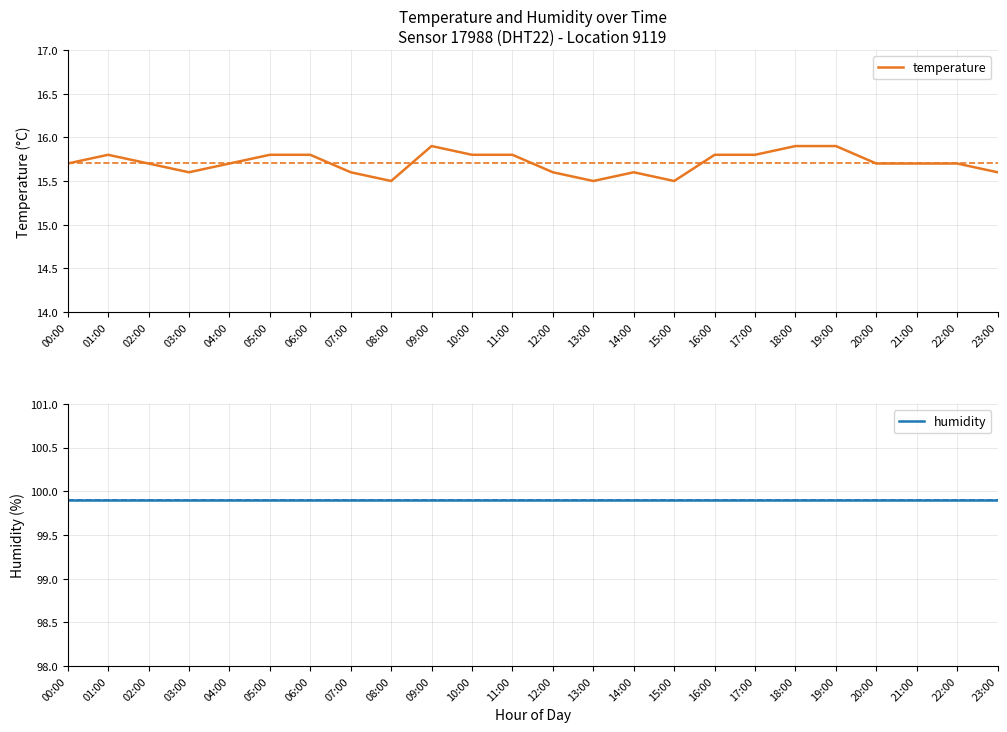

List the series in order of their overall mean, highest first.

humidity, temperature